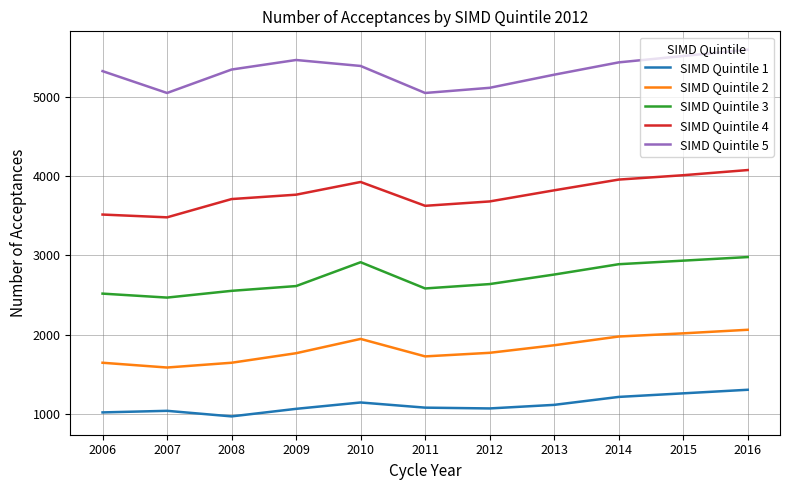

What is the total value across all series at 2006?

14030